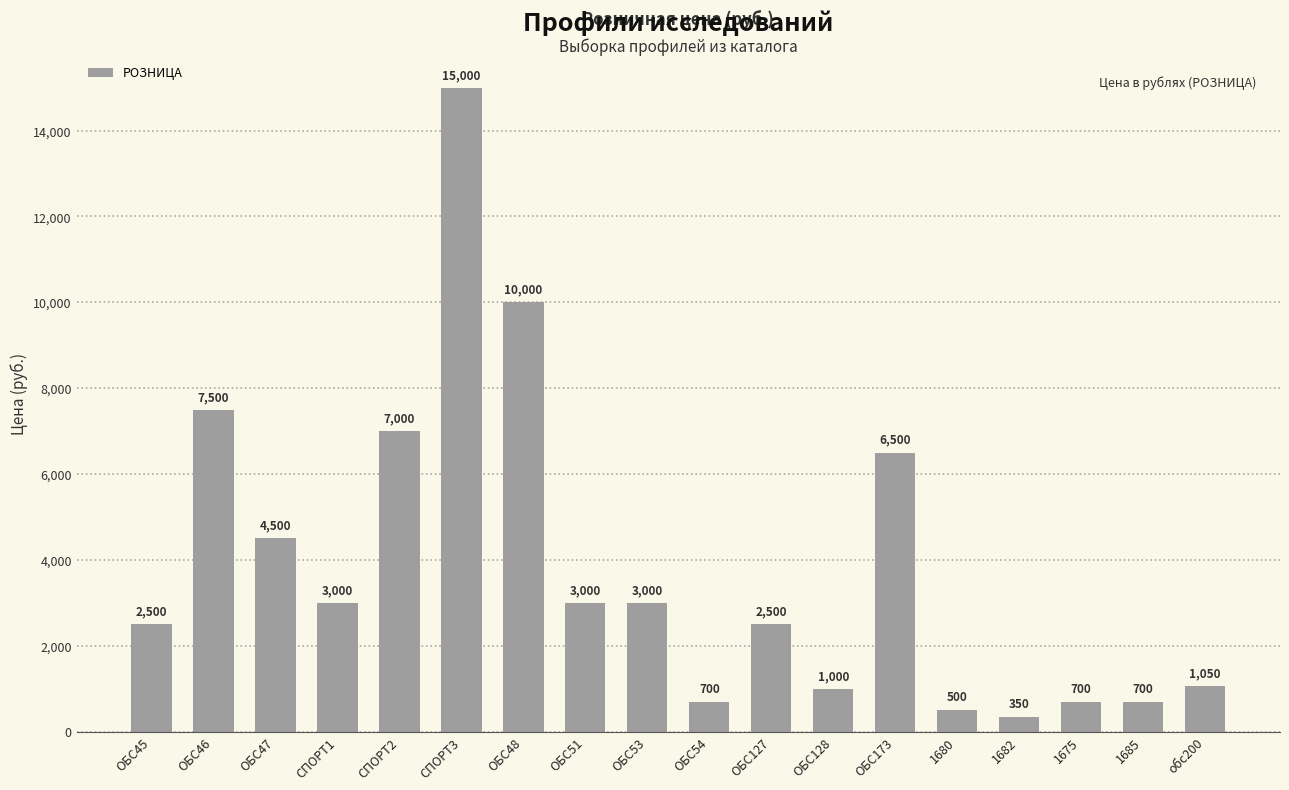

The value at ОБС51 is 3000. True or false?

True